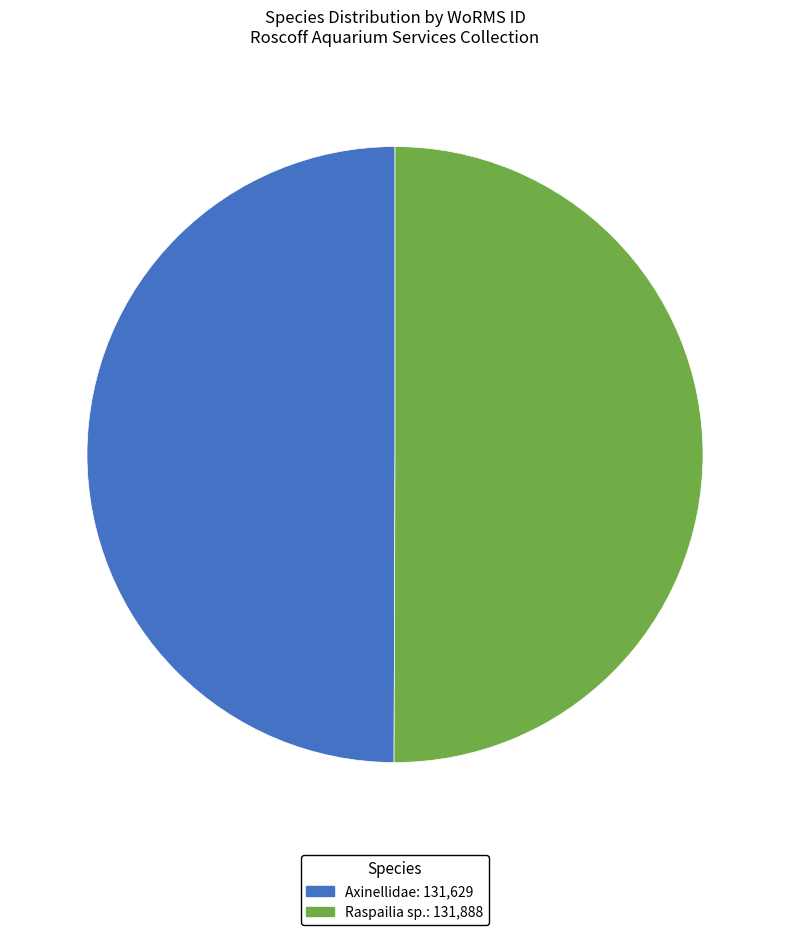

Combined, do Raspailia sp. and Axinellidae account for over 50%?

Yes